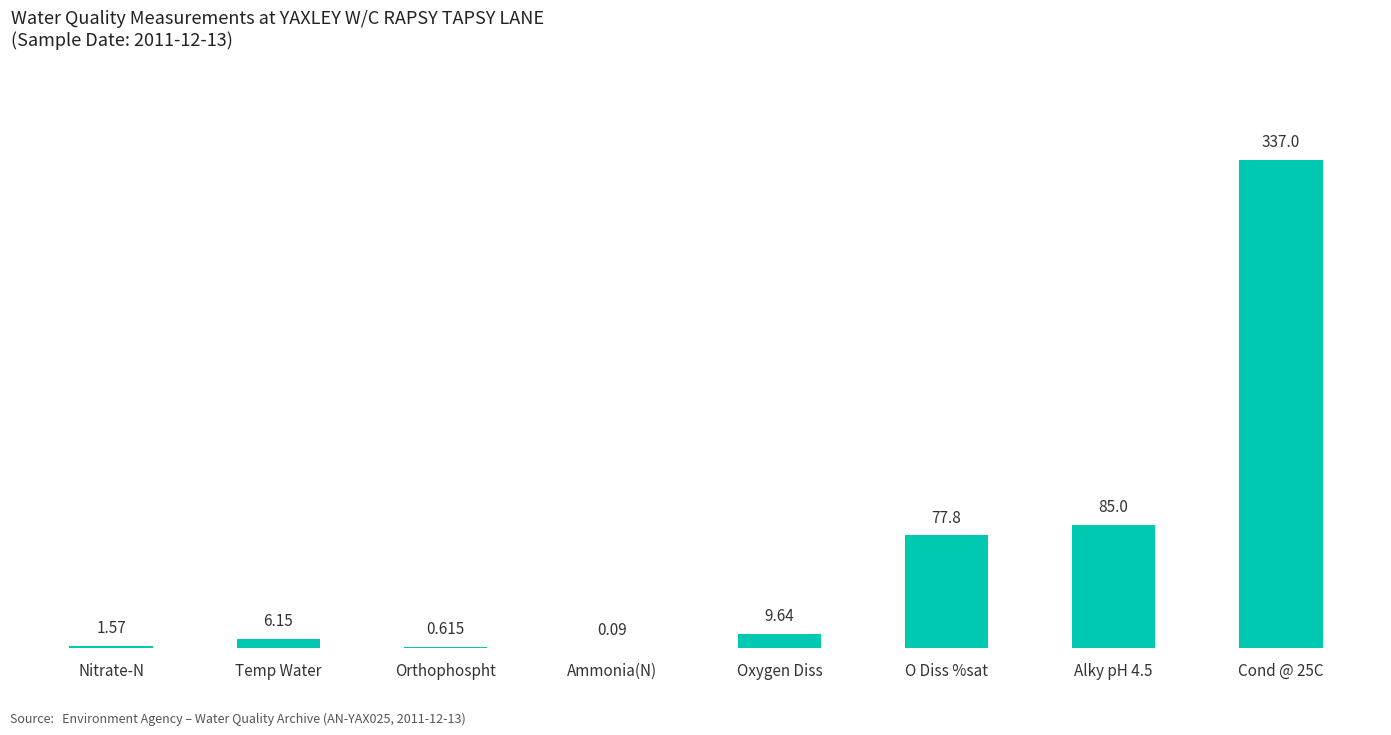

How many series are shown in this chart?

1